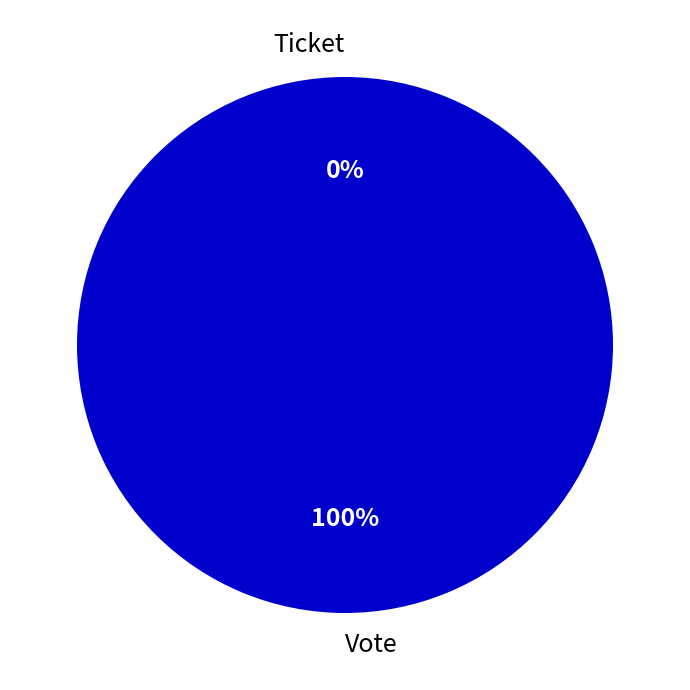

How many slices are in this pie chart?

2